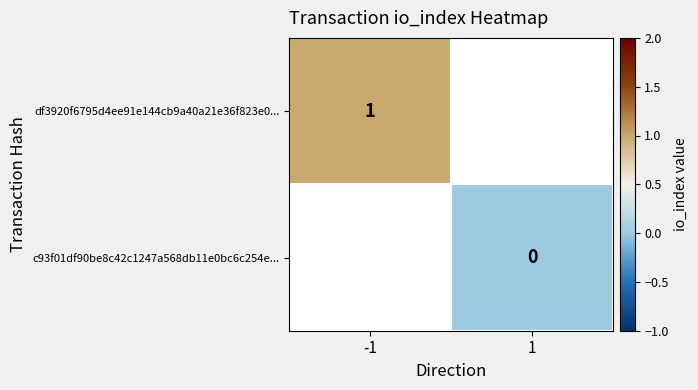

Count the number of categories in the chart.

2